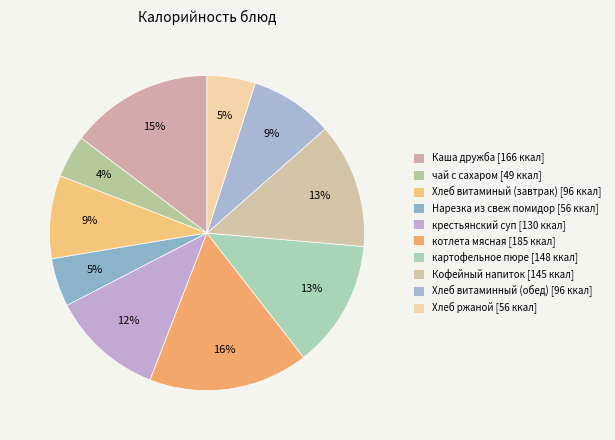

Is it true that Каша дружба is 15% of the pie?

True